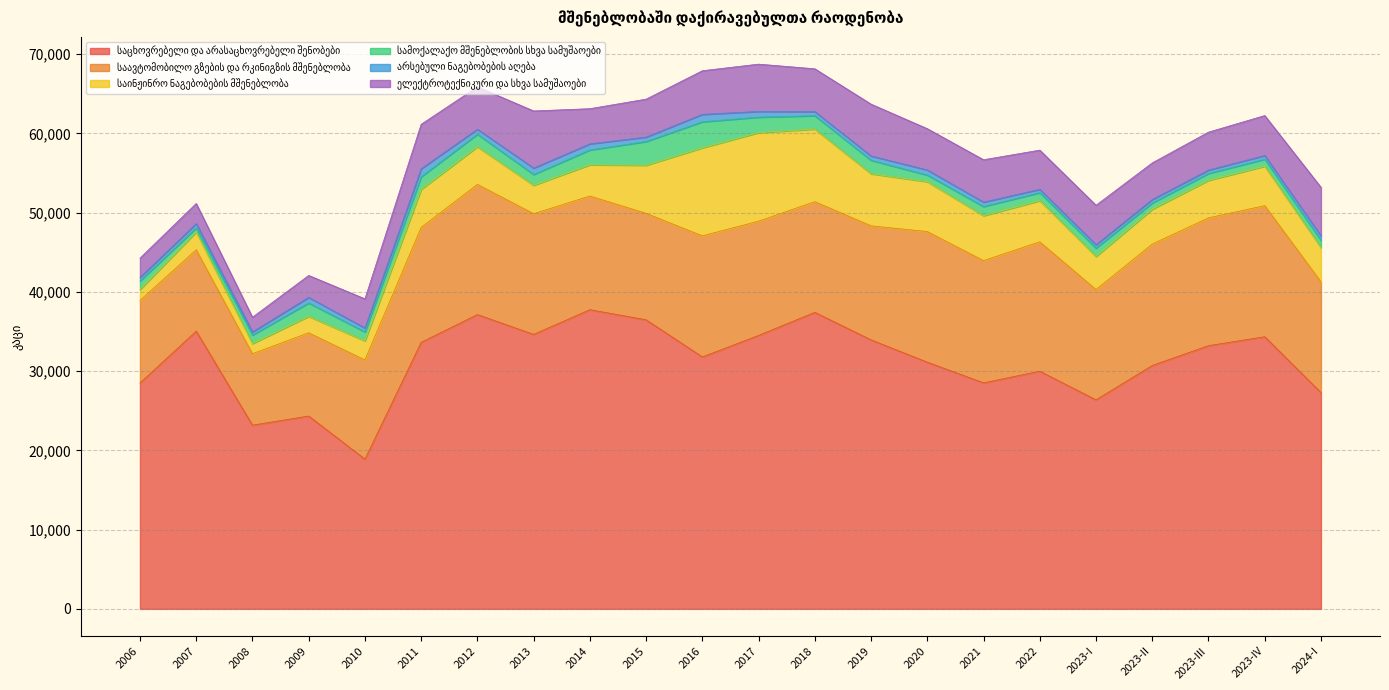

At which category does საინჟინრო ნაგებობების მშენებლობა reach its first local peak?

2007